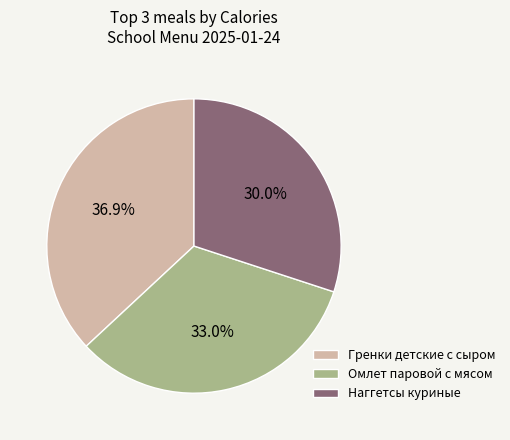

Is there any slice that represents more than half of the pie?

No